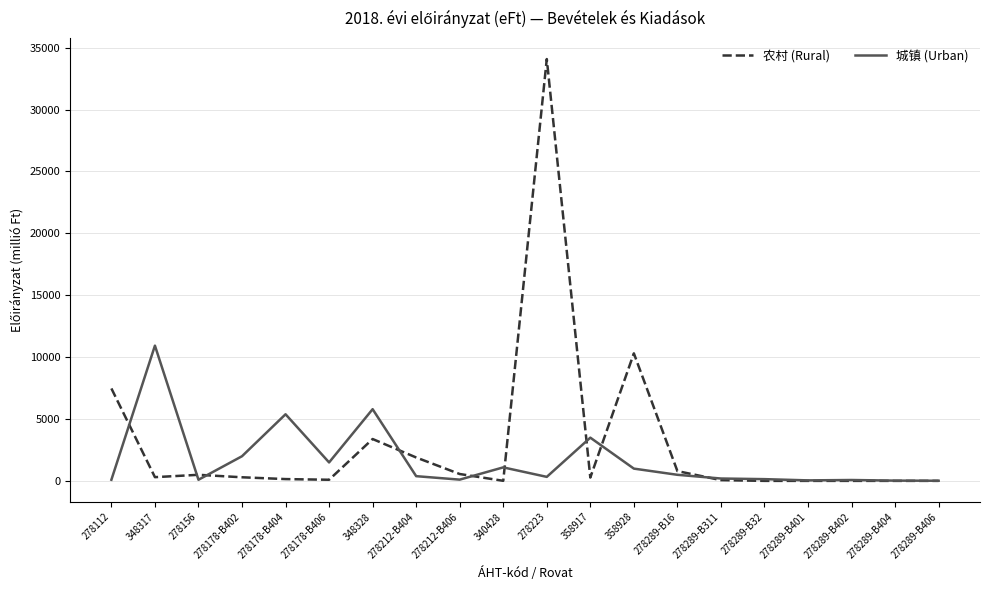

Between 278178-B404 and 278178-B406, which series saw the biggest shift?

城镇 (Urban)